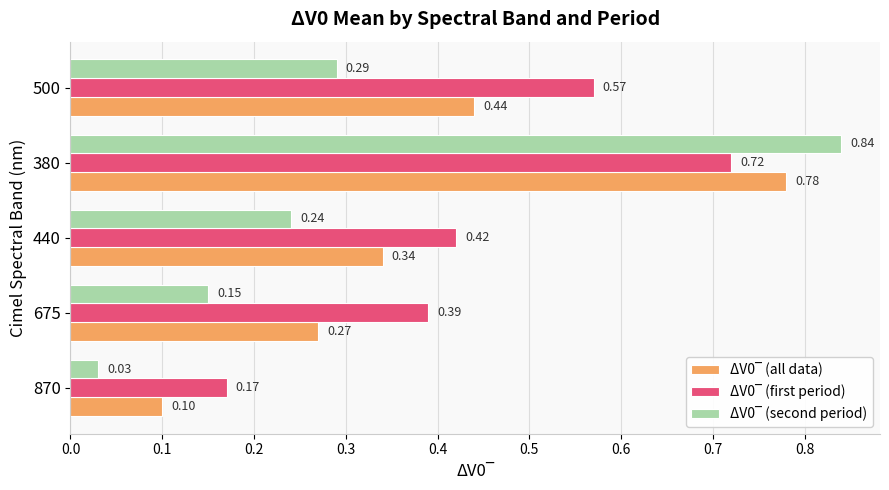

What is the total value across all series at 440?

1.0